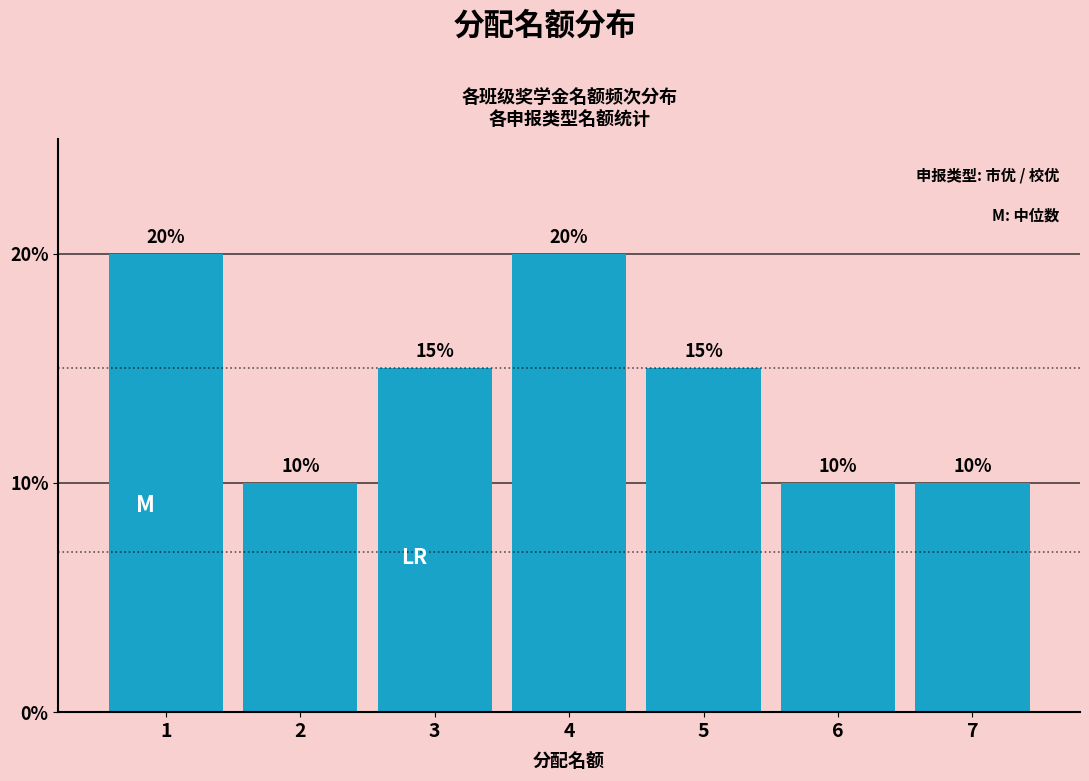

Reading right to left, what are all the values shown in this chart?

7=10	6=10	5=15	4=20	3=15	2=10	1=20